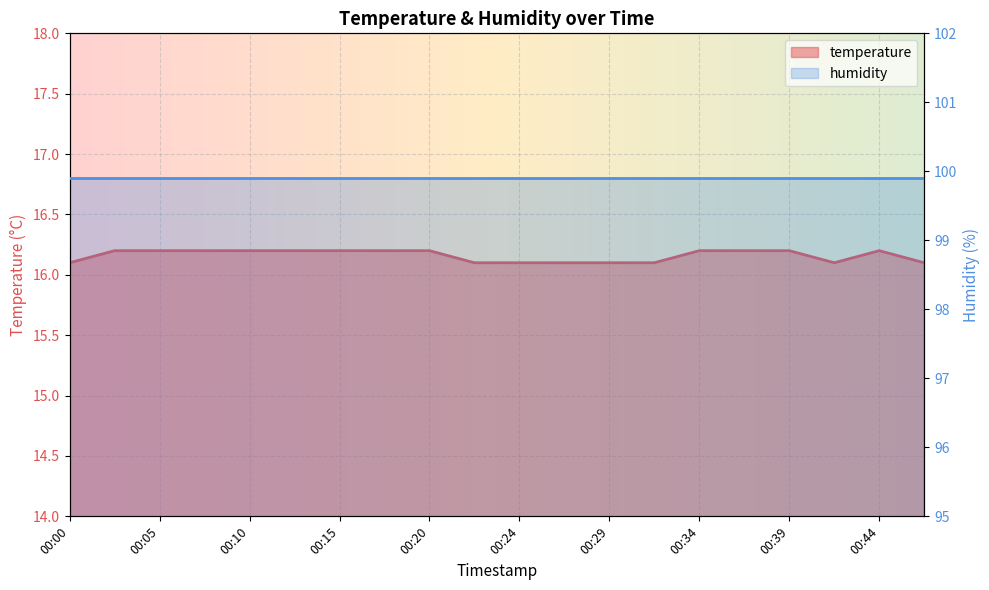

List the labels in order of value, largest first.

00:02, 00:05, 00:07, 00:10, 00:12, 00:15, 00:17, 00:20, 00:34, 00:37, 00:39, 00:44, 00:00, 00:22, 00:24, 00:27, 00:29, 00:32, 00:41, 00:47